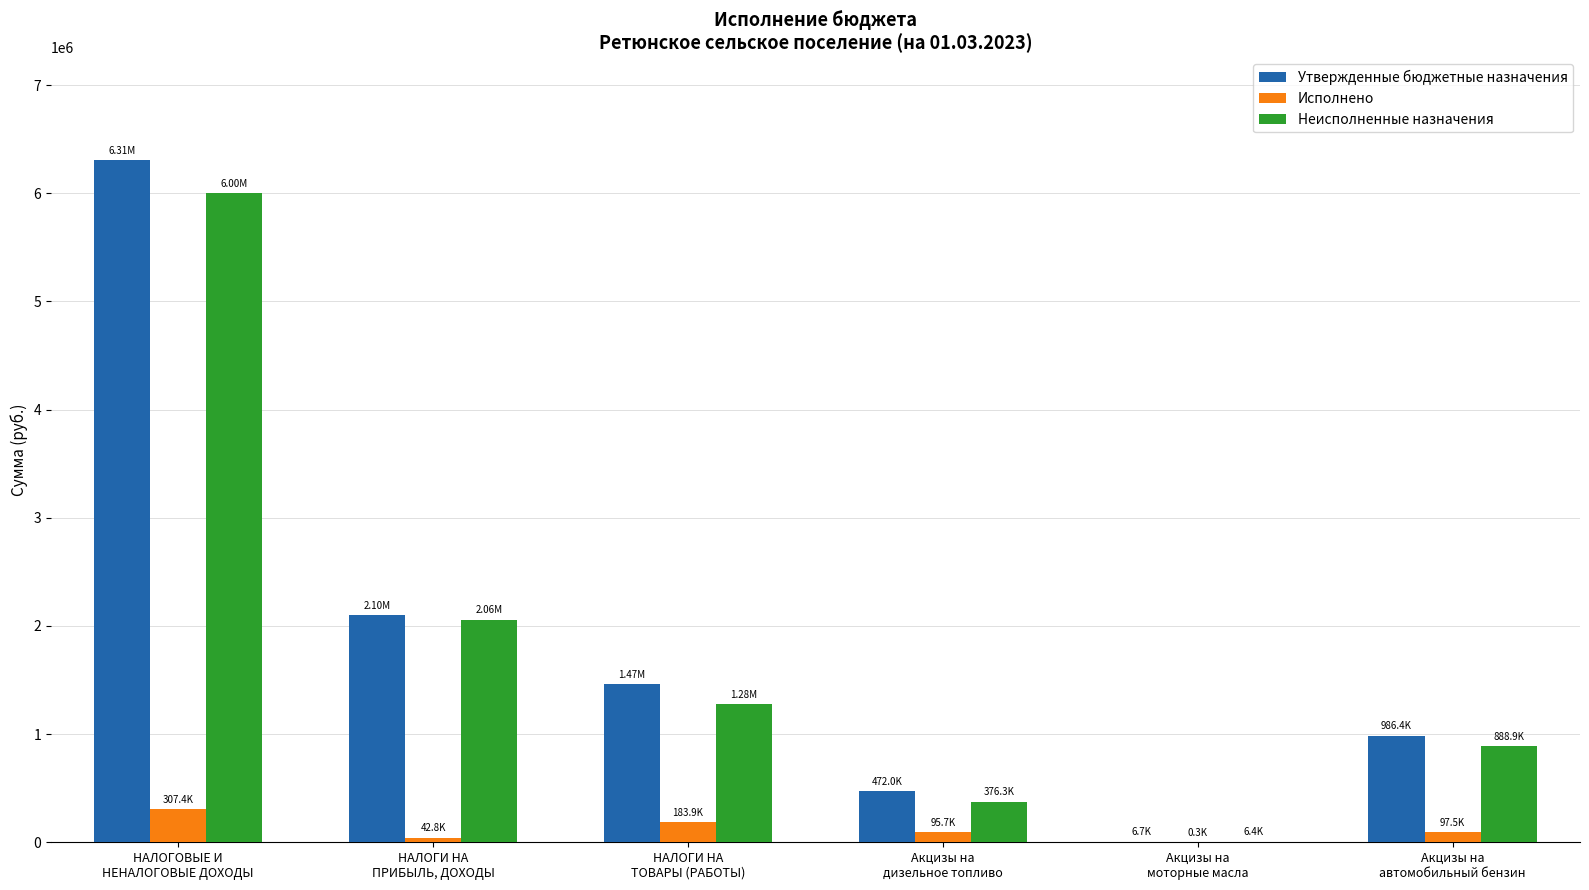

What is the sum of the Неисполненные назначения values at НАЛОГИ НА
ТОВАРЫ (РАБОТЫ) and Акцизы на
автомобильный бензин?

2170086.3